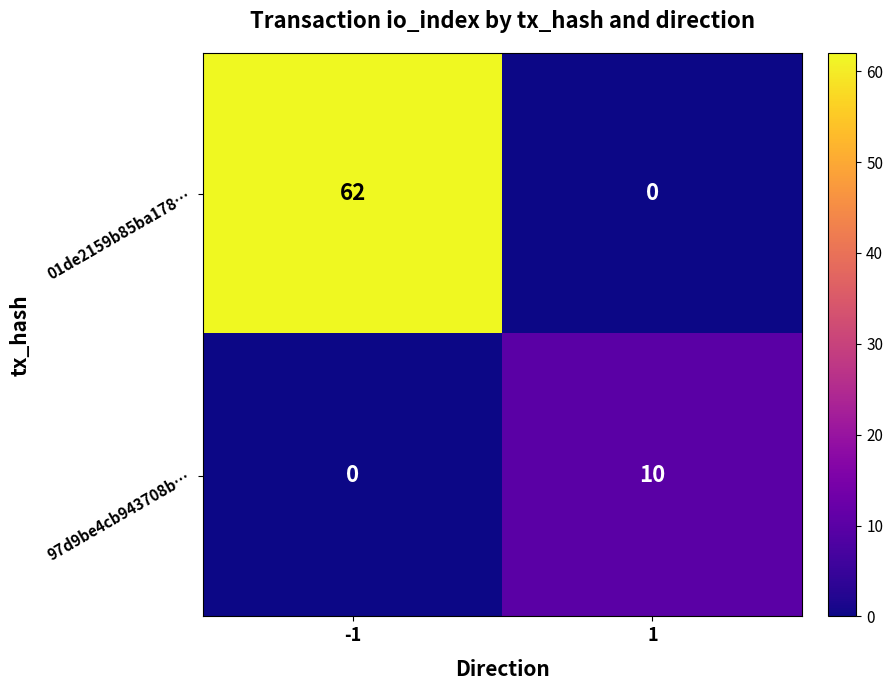

The value of 01de2159b85ba178… at 1 is -20. True or false?

False